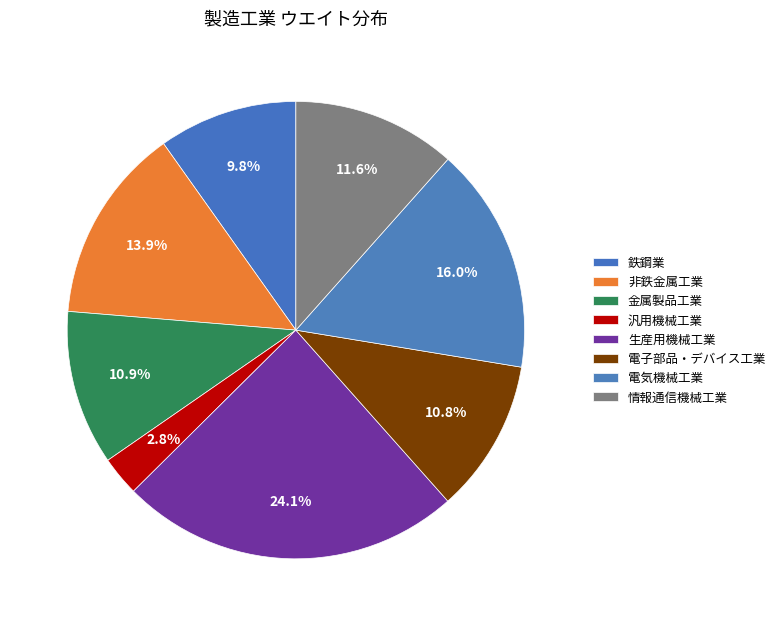

To the nearest percent, what portion does 汎用機械工業 represent?

3%